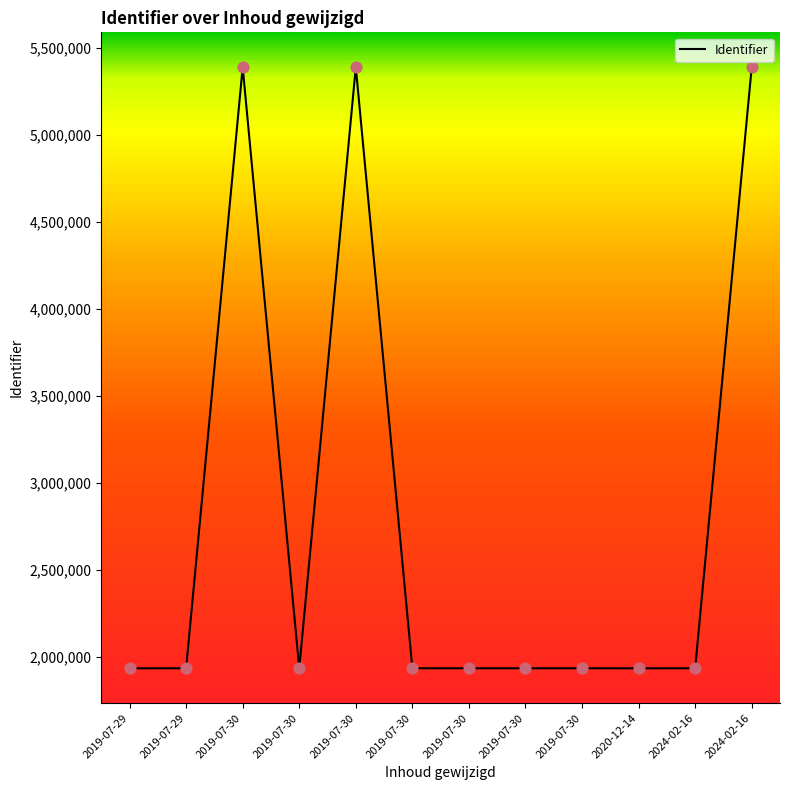

What is the ratio of the value at 2019-07-30 to the value at 2024-02-16?

1.0